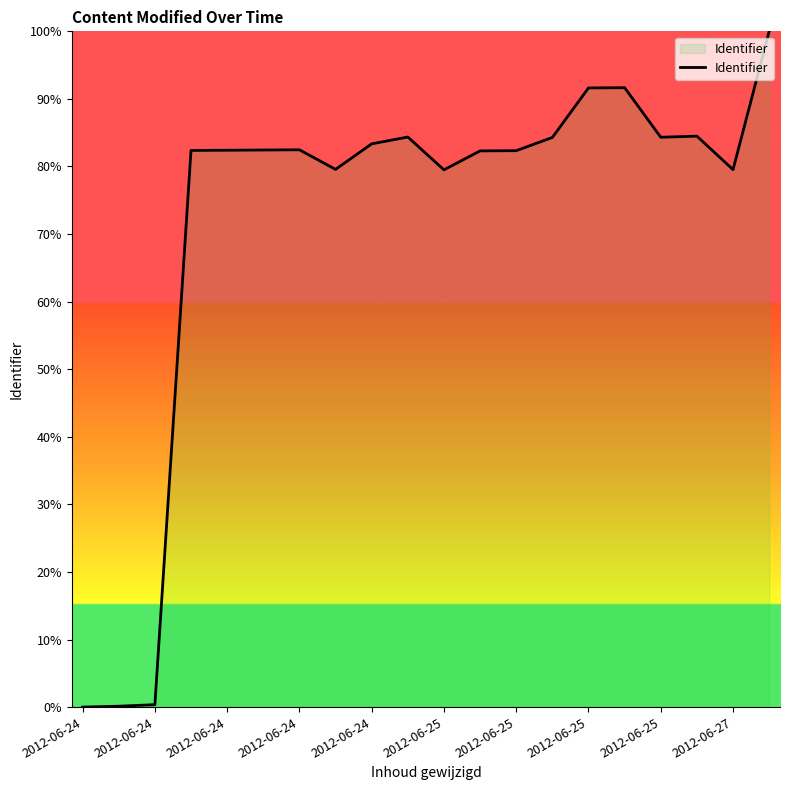

What is the difference between the maximum and minimum values?

100.0